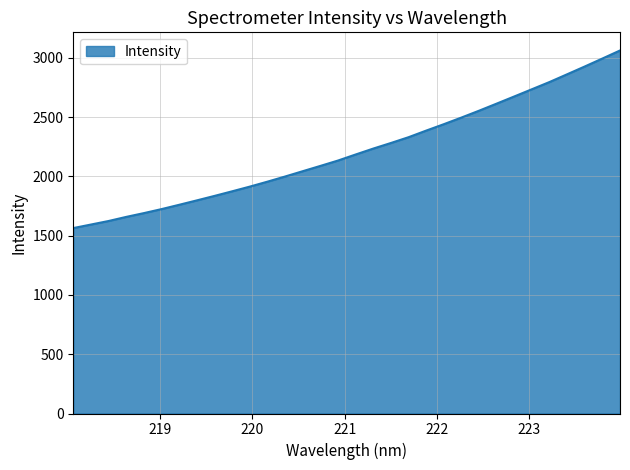

What is the greatest value displayed?

3063.2